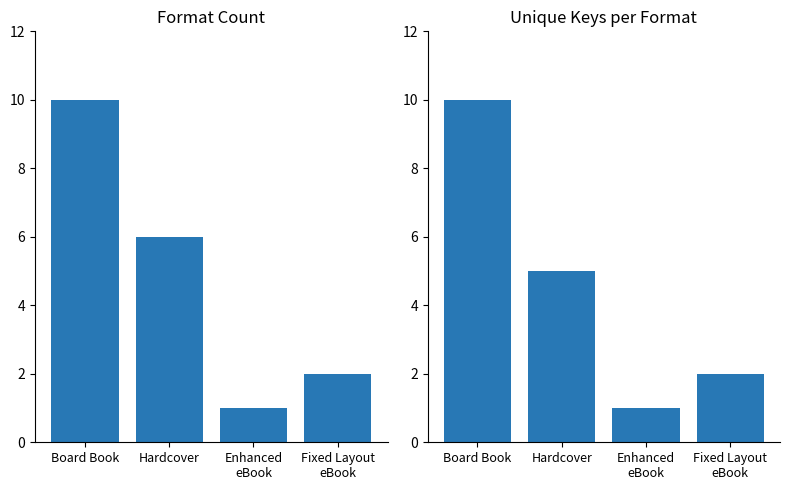

The Unique Keys per Format series shows 5 at Hardcover. True or false?

True